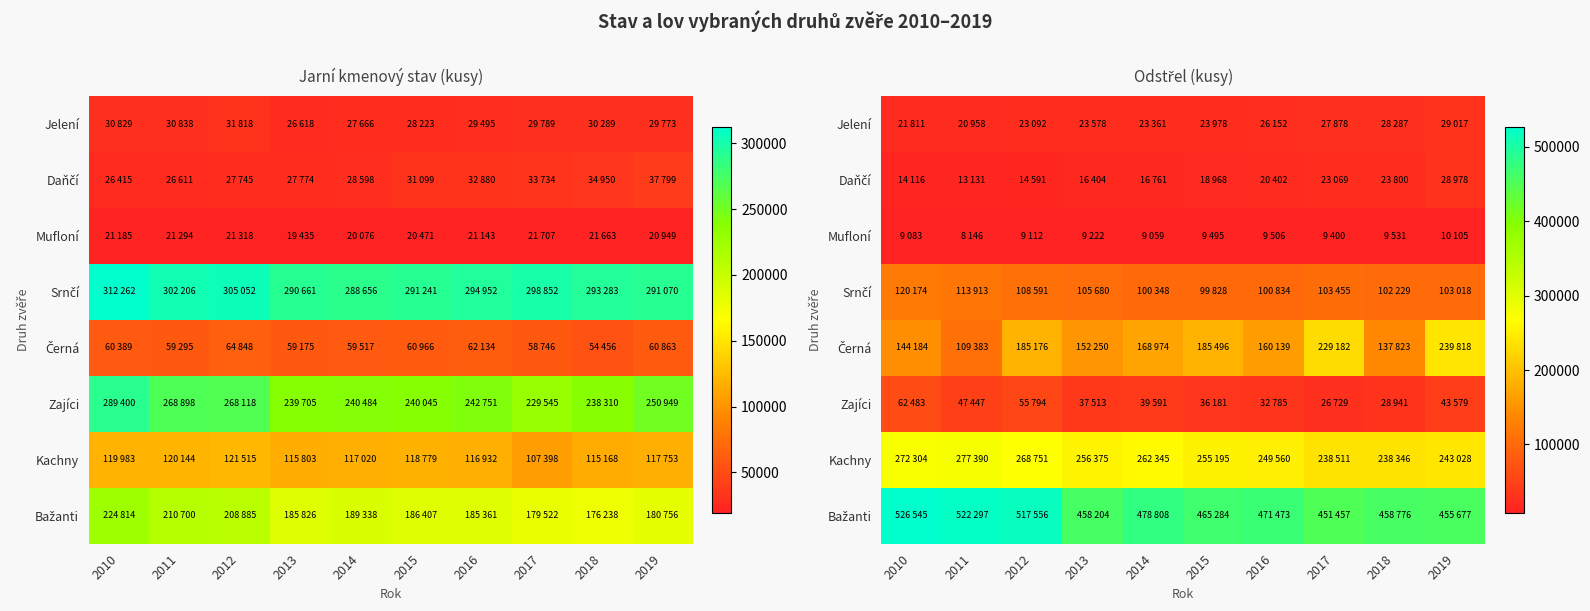

Count the number of data series in this chart.

8